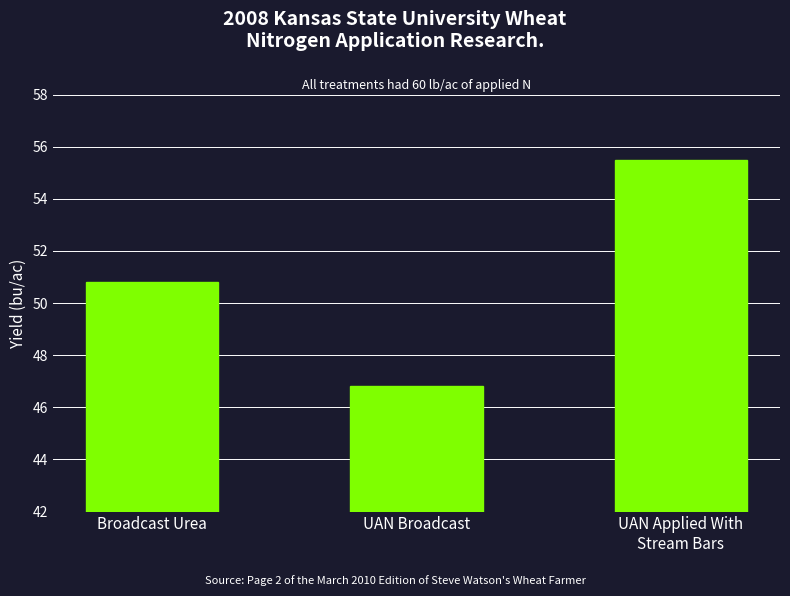

What is the average value?

51.0